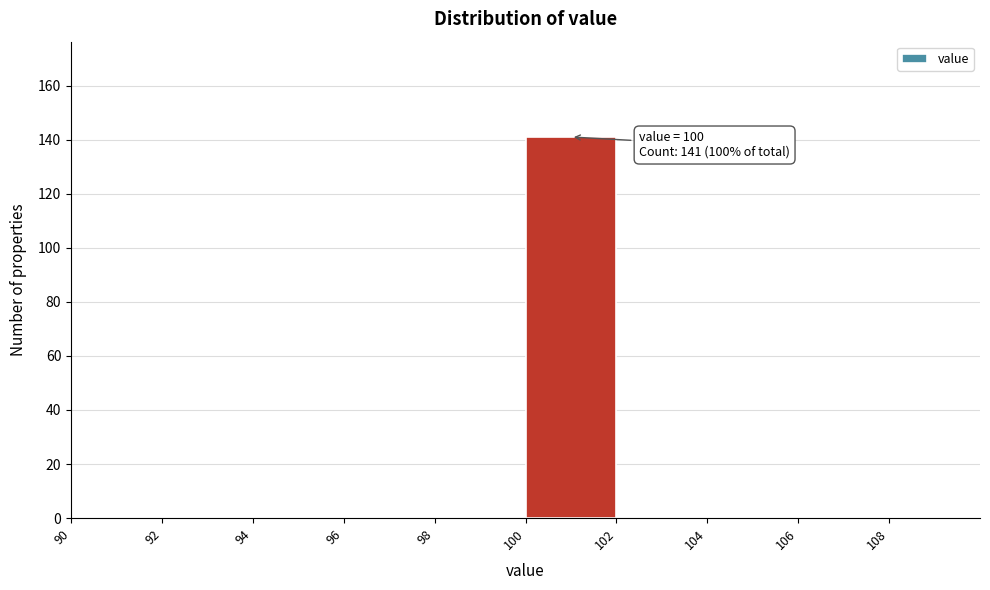

Over which range of the x-axis is the bar tallest?

100 to 102